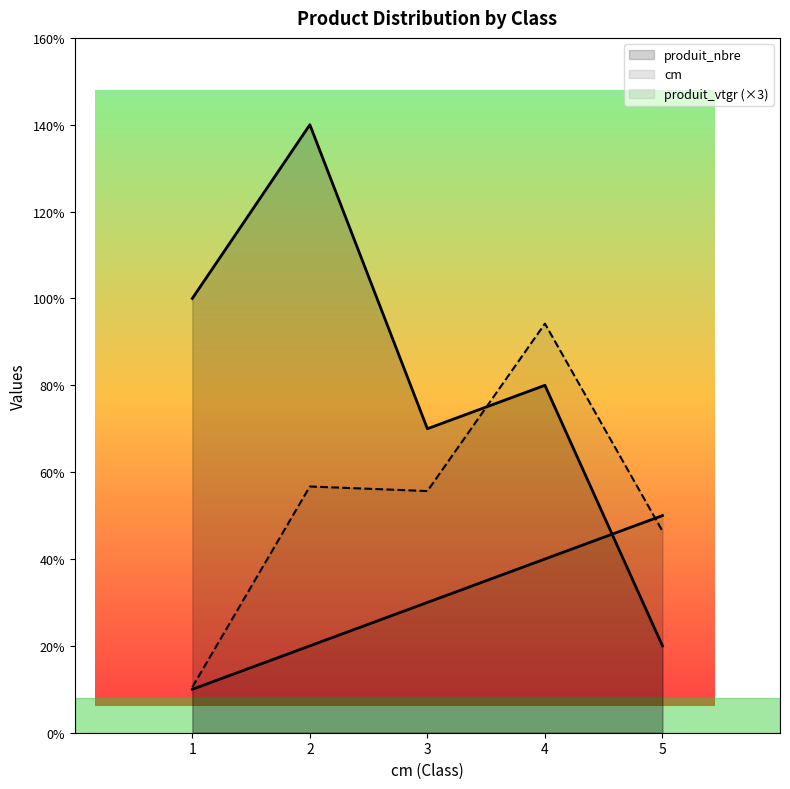

Between 2 and 3, which series saw the biggest shift?

produit_nbre